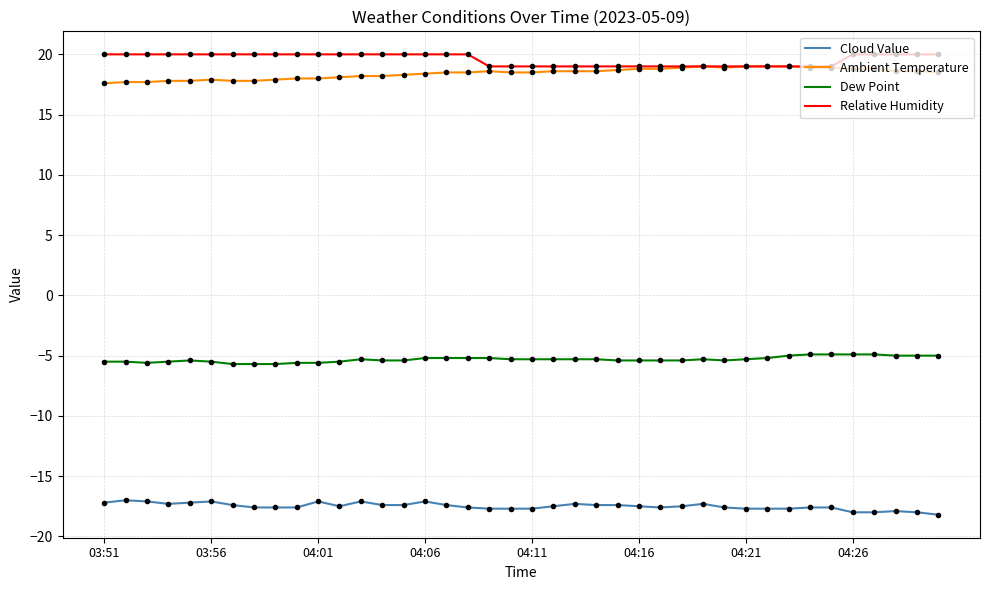

True or false: Dew Point and Relative Humidity intersect in this chart.

False